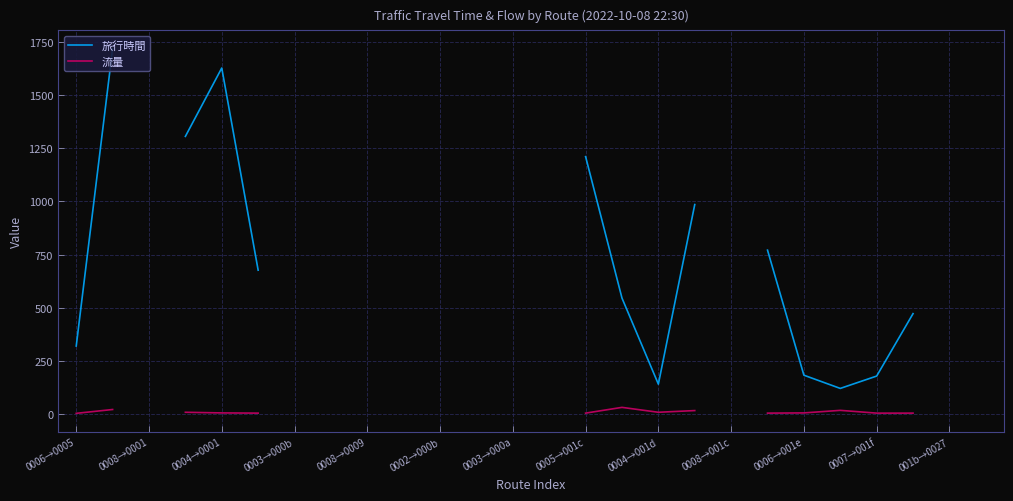

Which series has the widest spread of values?

旅行時間